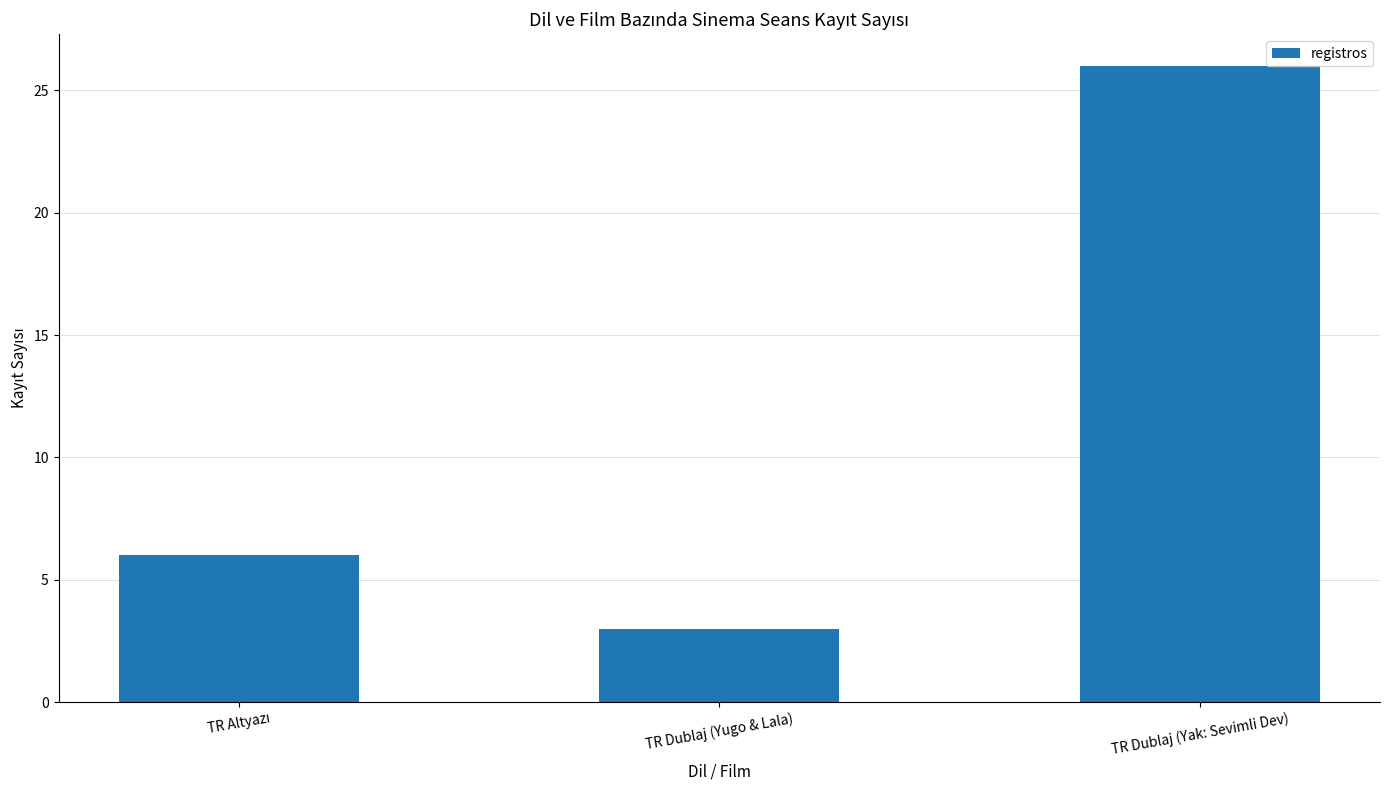

Reading left to right, list all the values displayed in this chart.

6	3	26